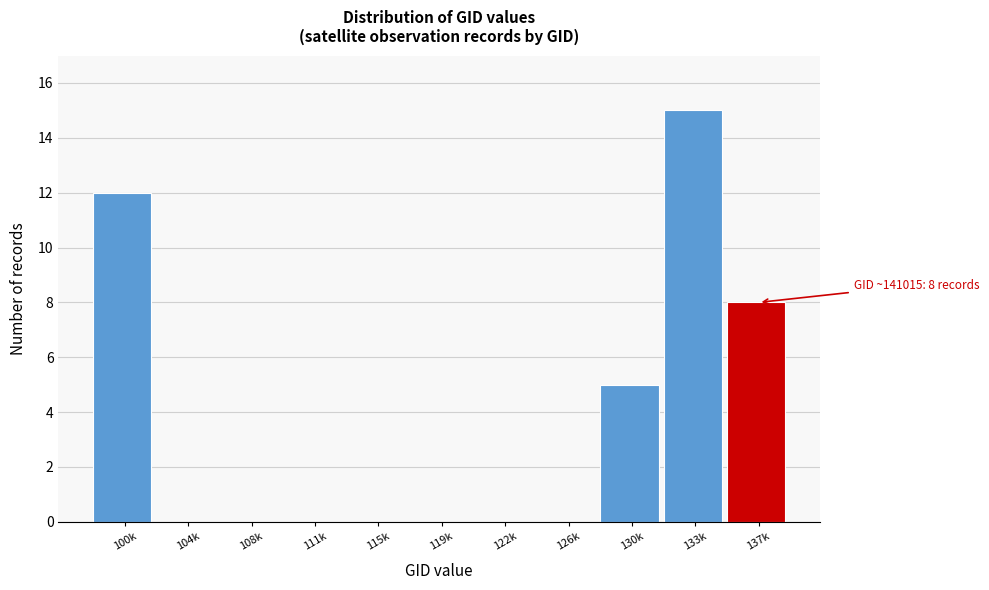

Reading left to right, list all the values displayed in this chart.

100k=12	104k=0	108k=0	111k=0	115k=0	119k=0	122k=0	126k=0	130k=5	133k=15	137k=8